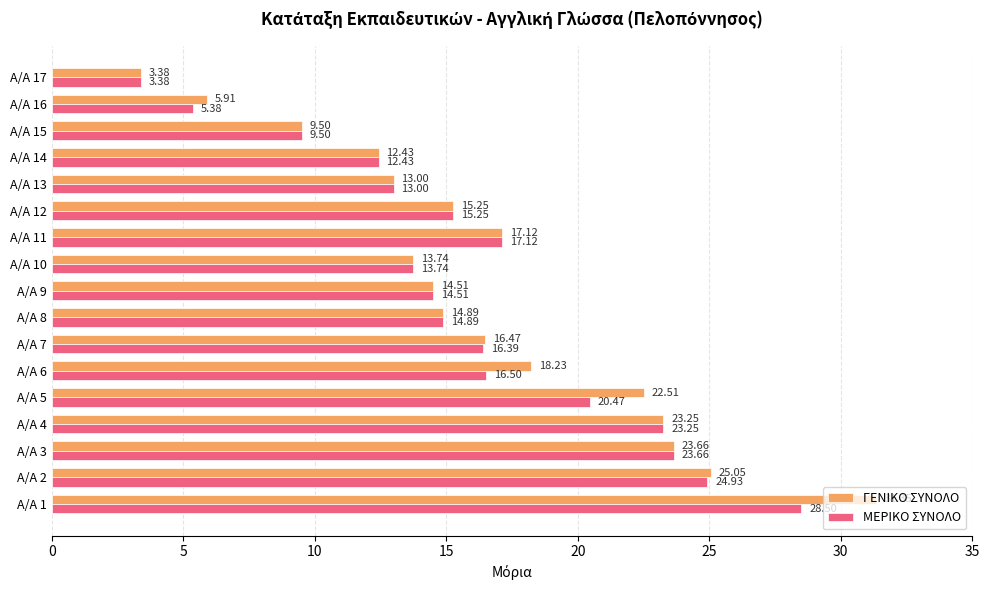

At which label is ΓΕΝΙΚΟ ΣΥΝΟΛΟ closest to 17?

A/A 11